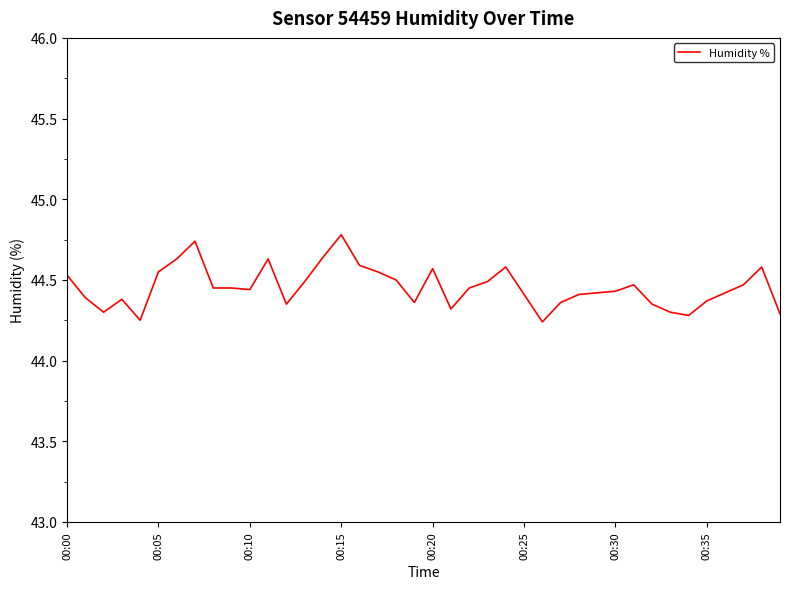

True or false: the data has more than 1 interior local peaks.

True